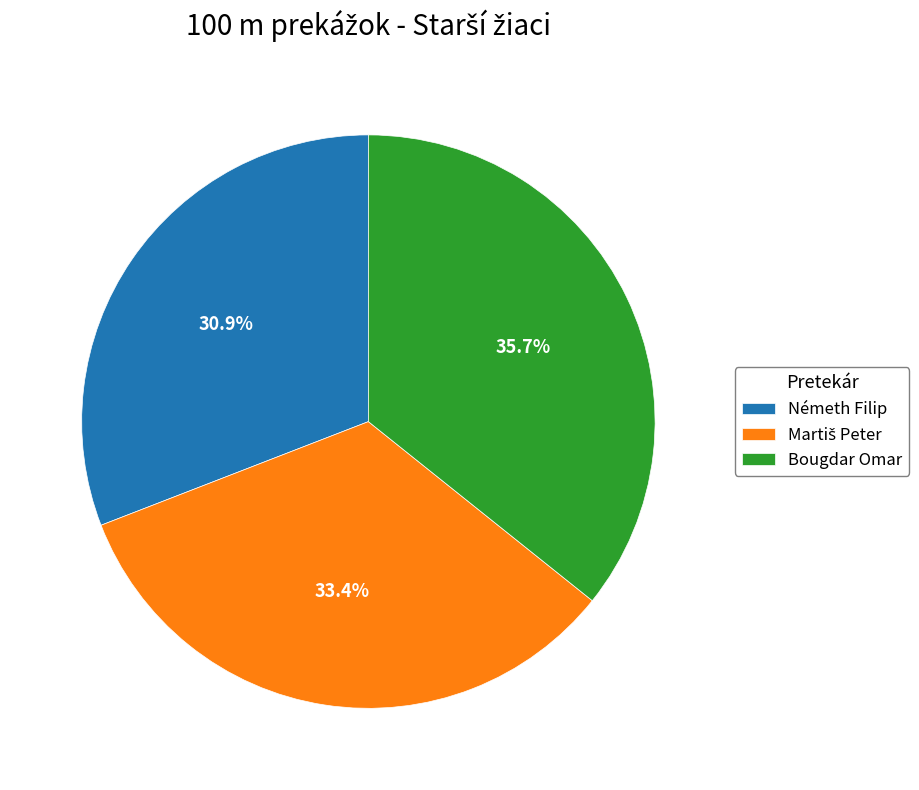

What is the largest slice in the pie chart?

Bougdar Omar